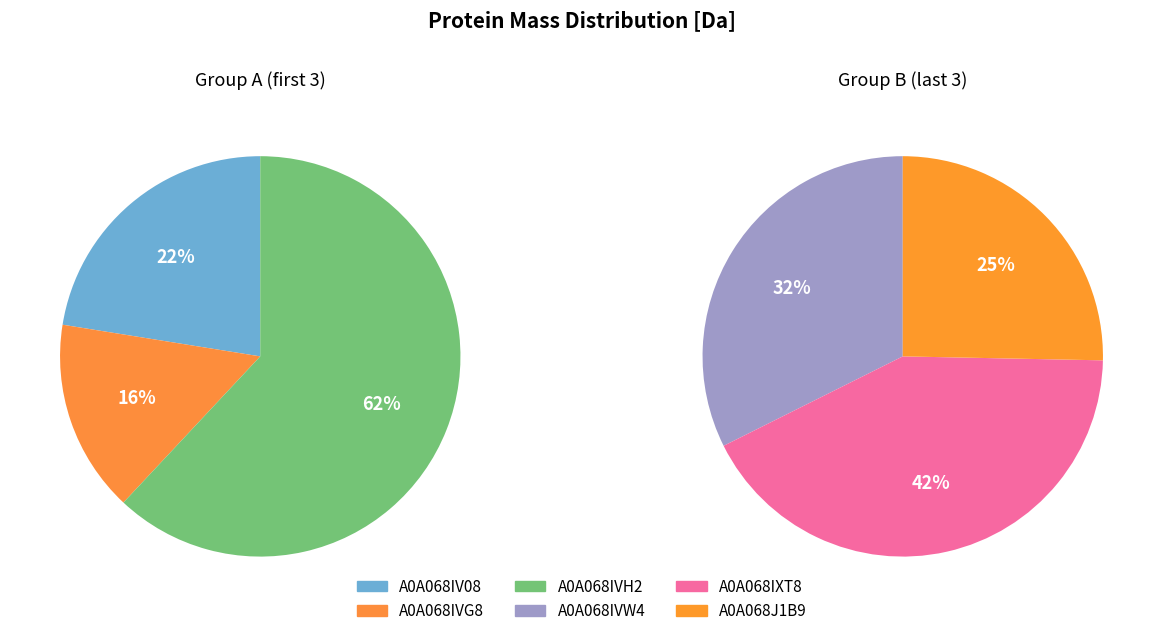

Count the number of slices in the pie.

6